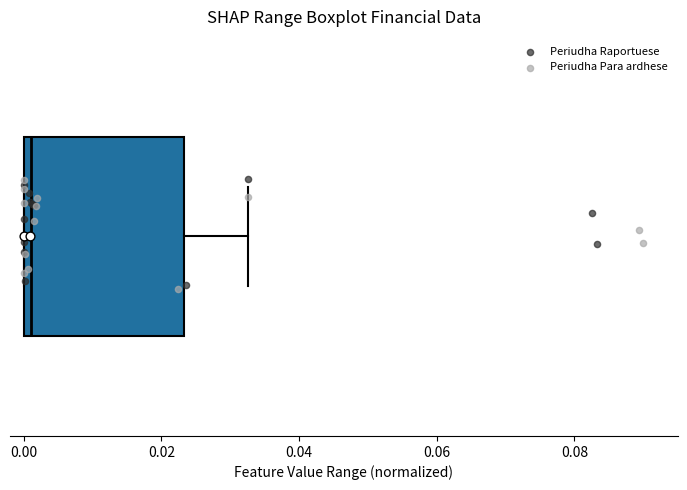

Read this box plot against the x-axis: the position of the median line, the range covered by the box, and the ends of both whiskers. The values are not printed on the chart, so give them approximately, as read against the axis.

median 0.002, box 0.000 to 0.024, whiskers 0.000 to 0.032